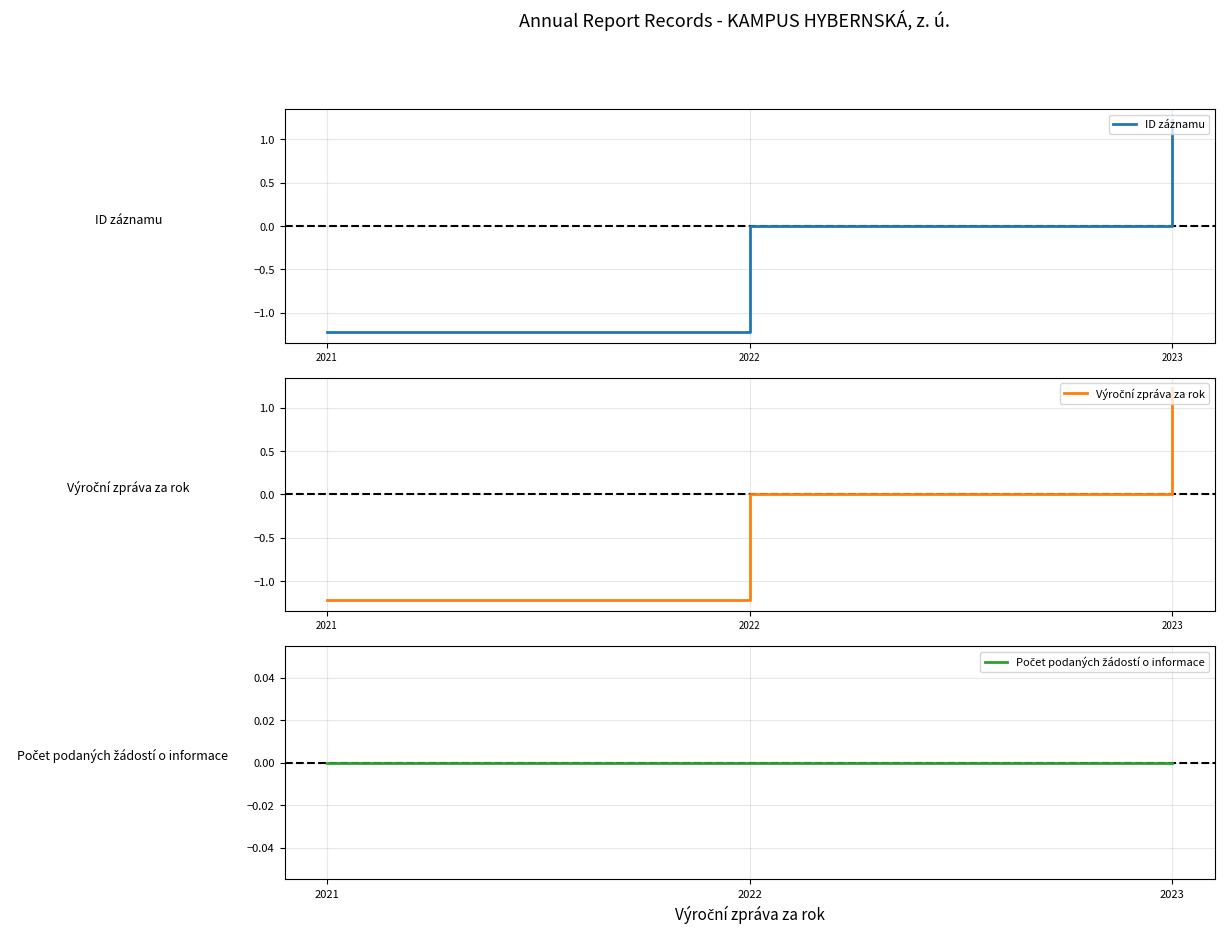

Reading left to right, extract all data points from this chart.

ID záznamu: -1.2	0.0	1.2
Výroční zpráva za rok: -1.2	0.0	1.2
Počet podaných žádostí o informace: 0.0	0.0	0.0